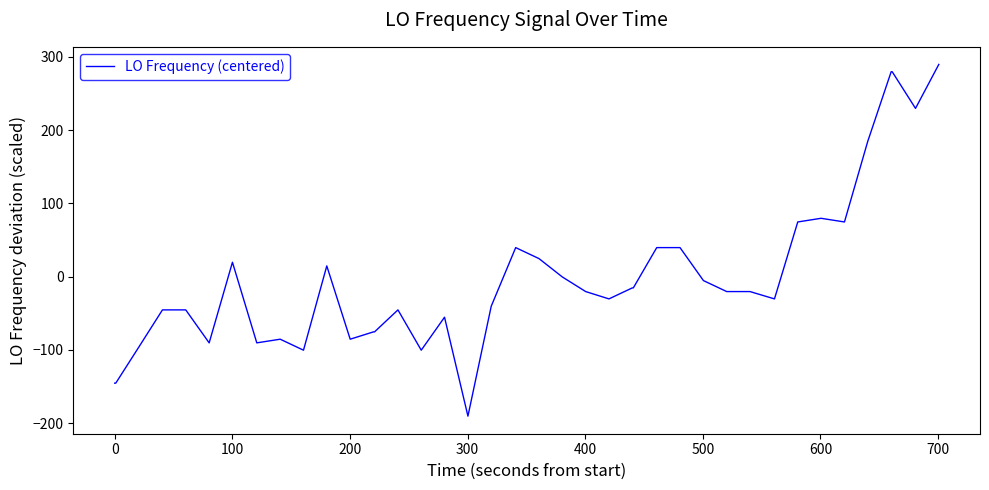

Reading right to left, extract all data points from this chart.

289.6	229.6	279.6	279.6	184.6	74.6	79.6	74.6	-30.4	-20.4	-20.4	-5.4	39.6	39.6	-15.4	-15.4	-30.4	-20.4	-0.4	24.6	39.6	-40.4	-190.4	-55.4	-100.4	-45.4	-75.4	-75.4	-85.4	14.6	-100.4	-85.4	-90.4	19.6	-90.4	-45.4	-45.4	-95.4	-145.4	-145.4